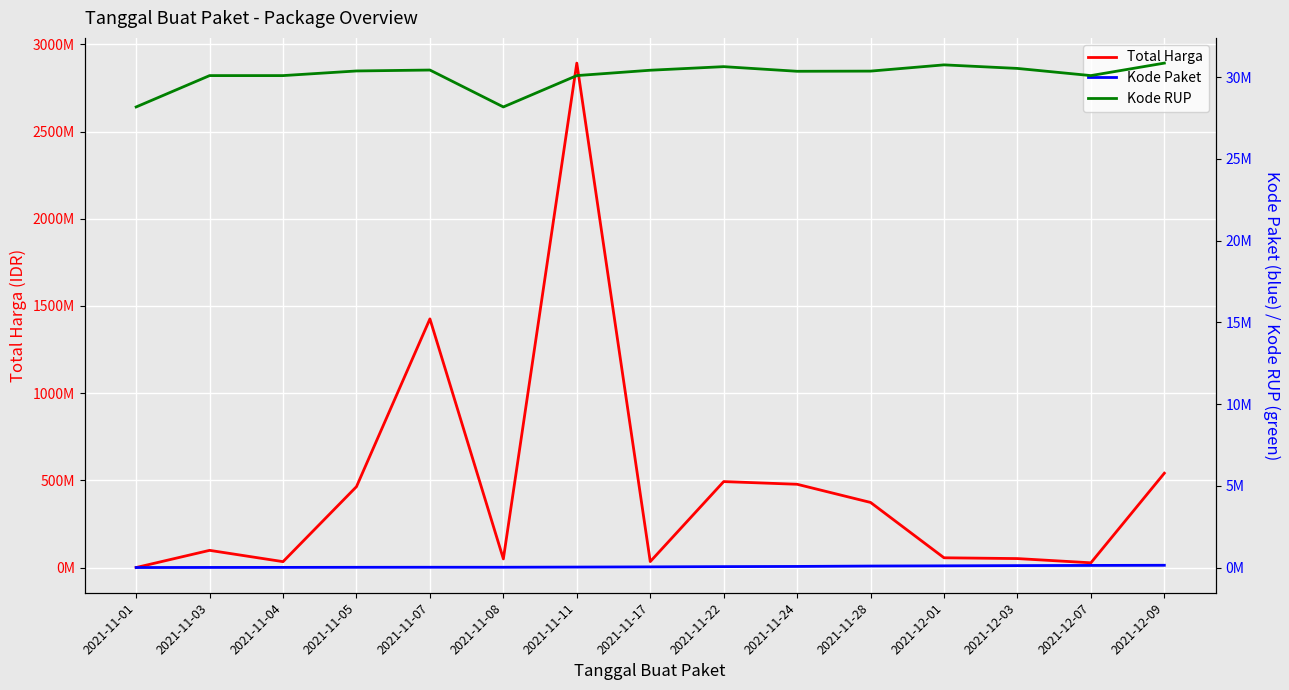

At which category does Kode RUP reach its first local valley?

2021-11-08